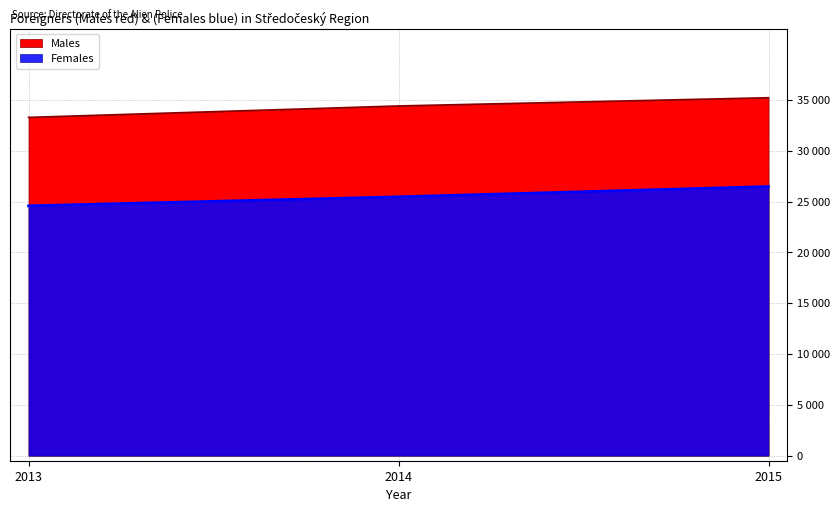

Reading left to right, list all the values displayed in this chart.

Males: 2013=33276	2014=34401	2015=35210
Females: 2013=24574	2014=25459	2015=26472